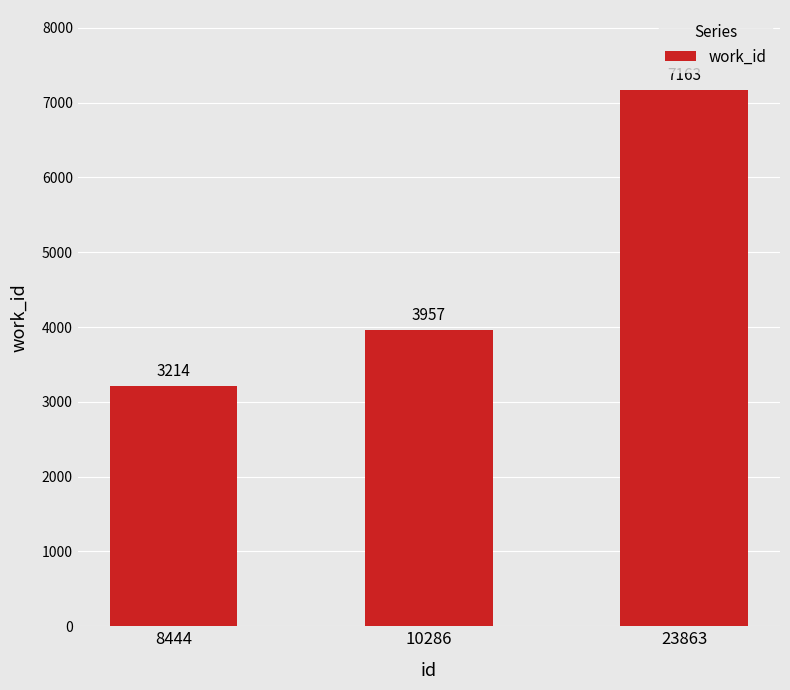

What is the approximate value at 23863, to the nearest 100?

7200